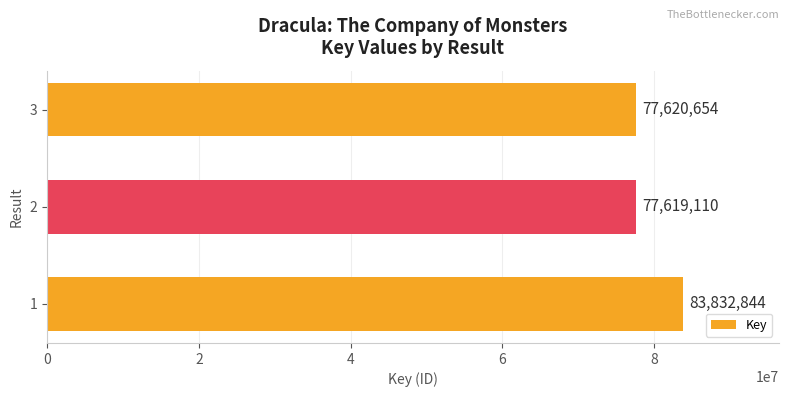

Between 3 and 2, which is larger?

3